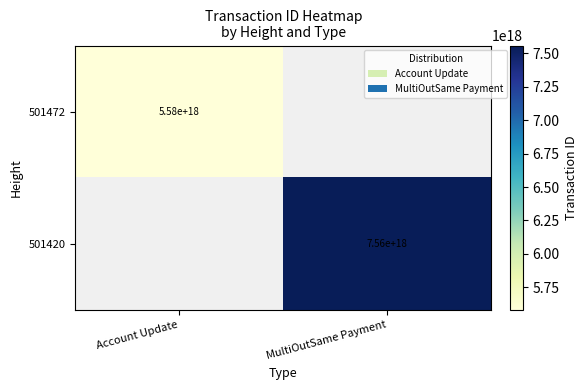

What is the minimum value shown in the chart?

5578800038637170688.0